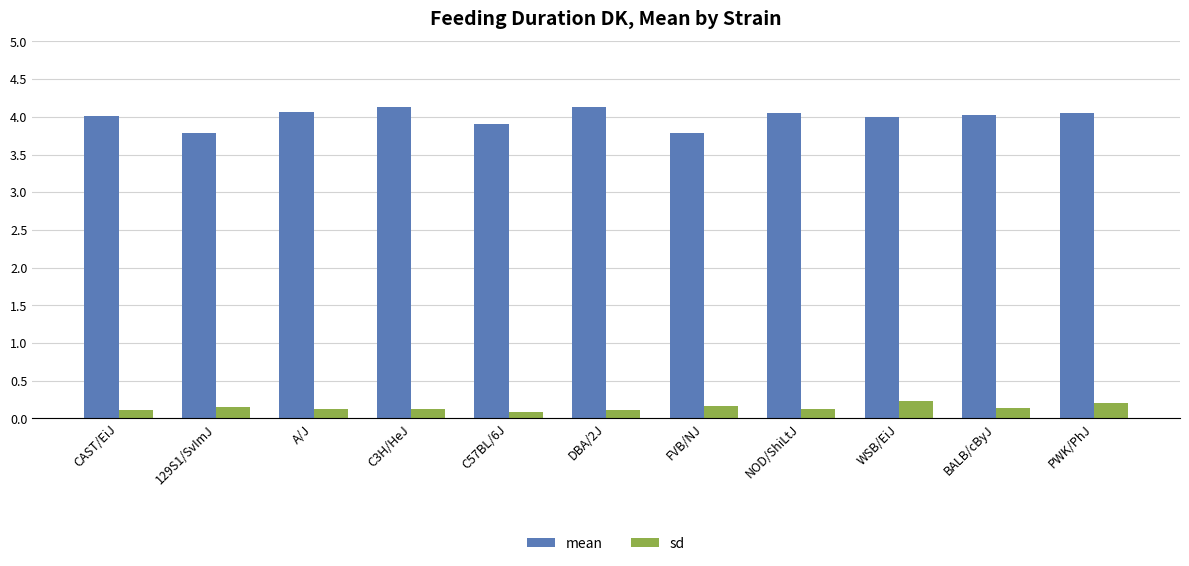

What are all the series names shown in the legend?

mean, sd